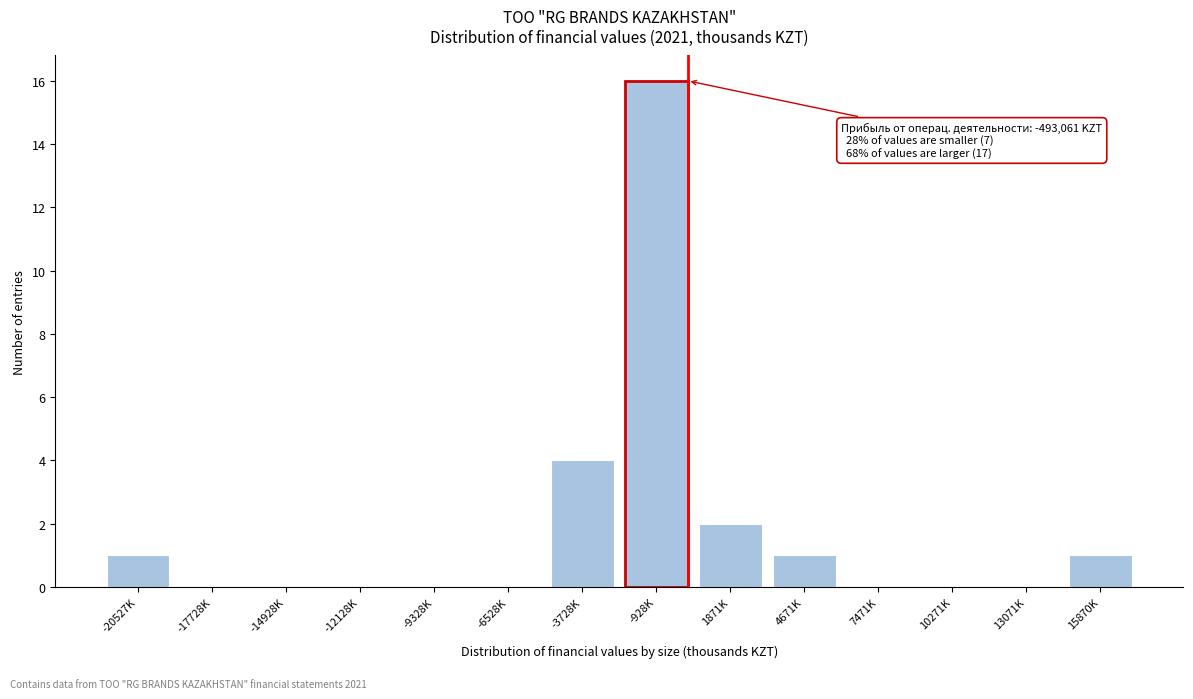

Reading left to right, what are all the values shown in this chart?

-20527K=1	-17728K=0	-14928K=0	-12128K=0	-9328K=0	-6528K=0	-3728K=4	-928K=16	1871K=2	4671K=1	7471K=0	10271K=0	13071K=0	15870K=1